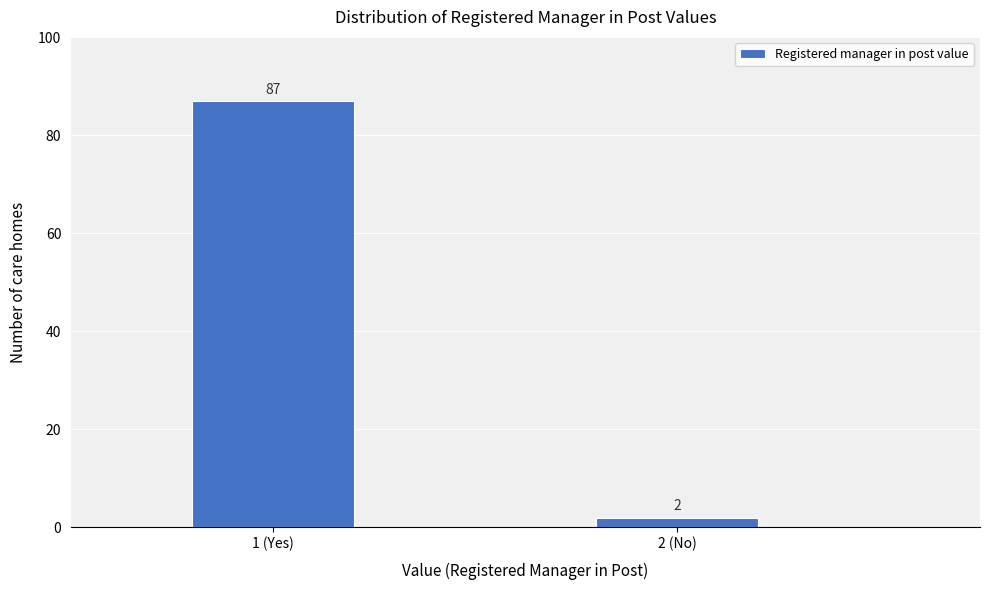

Reading left to right, list all the values displayed in this chart.

87	2